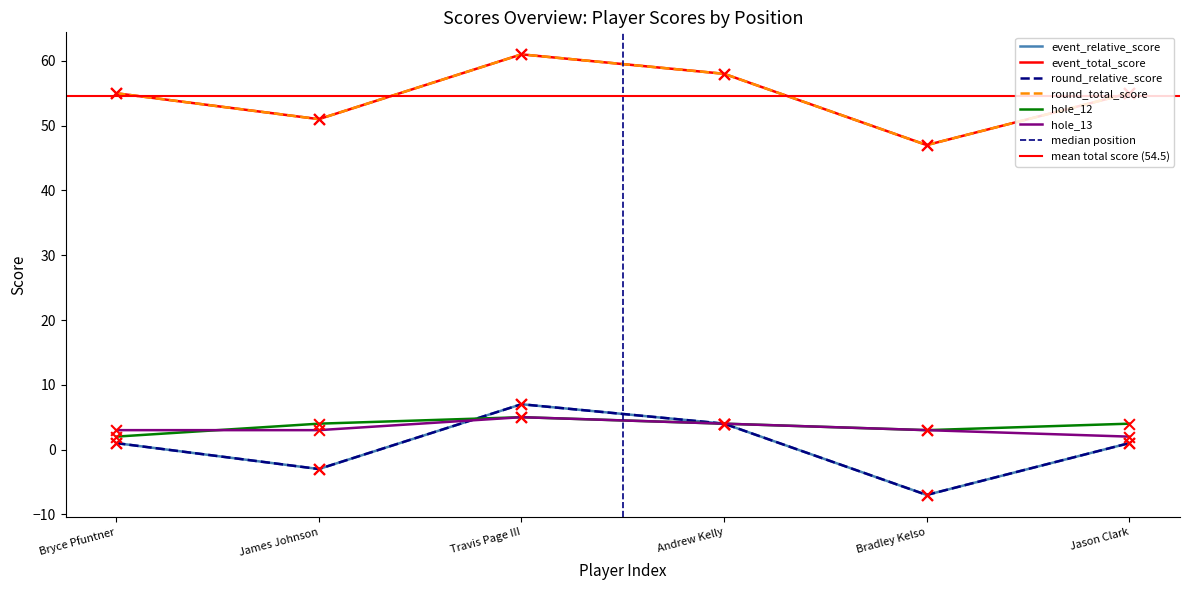

Which series has the widest spread of Y values?

event_relative_score